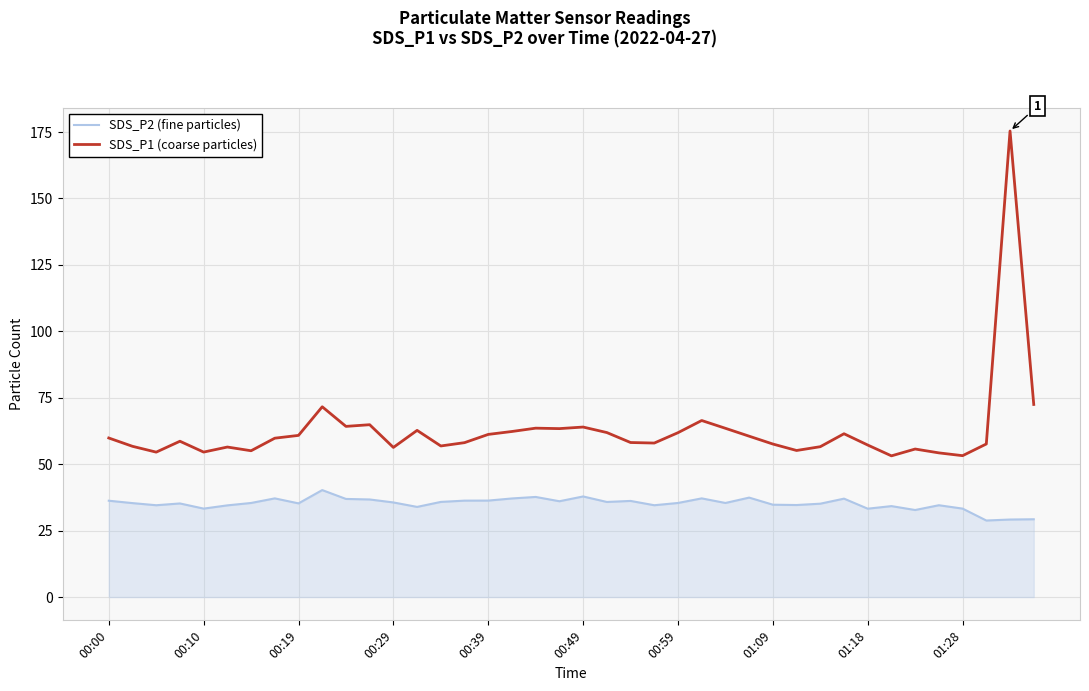

True or false: SDS_P1 (coarse particles) and SDS_P2 (fine particles) intersect in this chart.

False